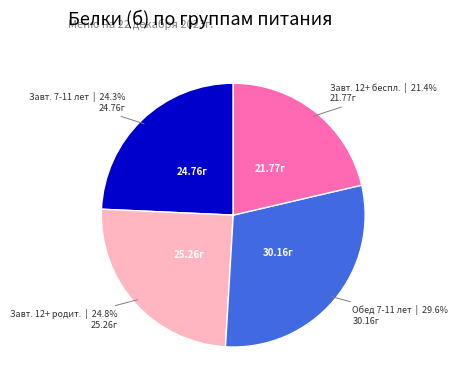

Does any single category account for the majority?

No